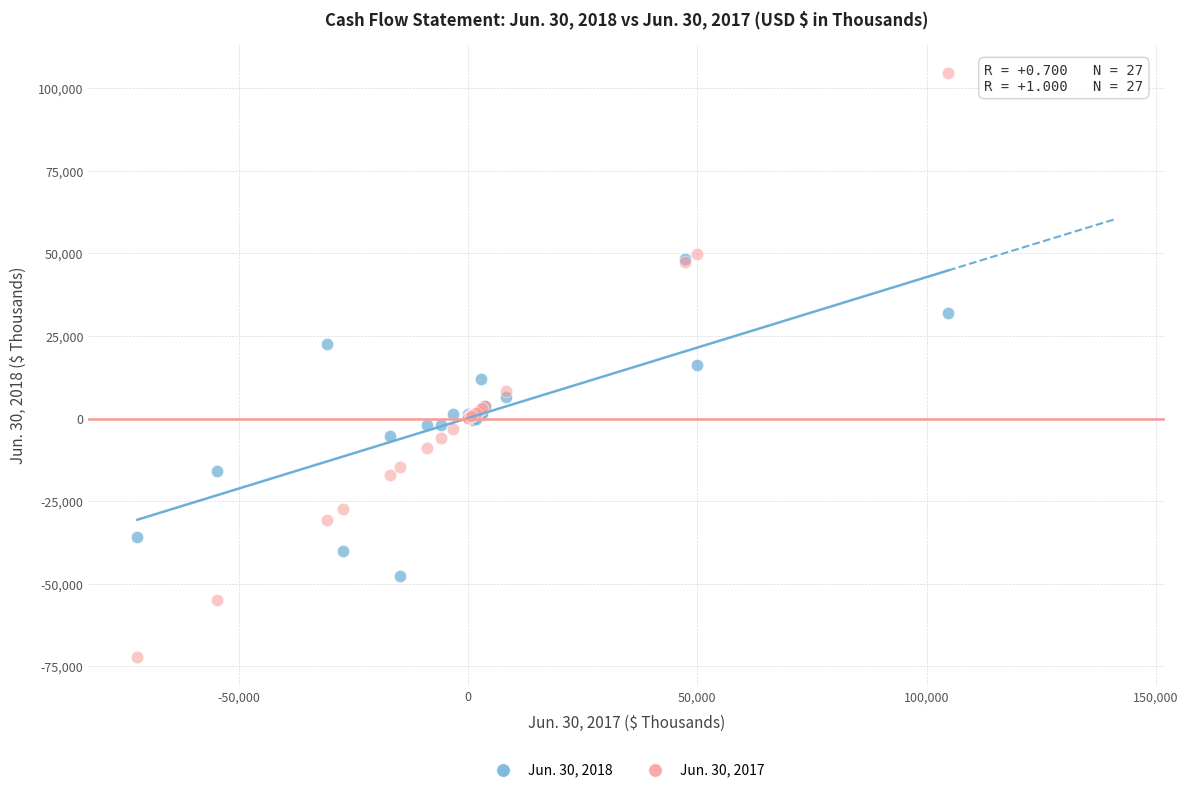

Which series contains the highest Y value?

Jun. 30, 2017